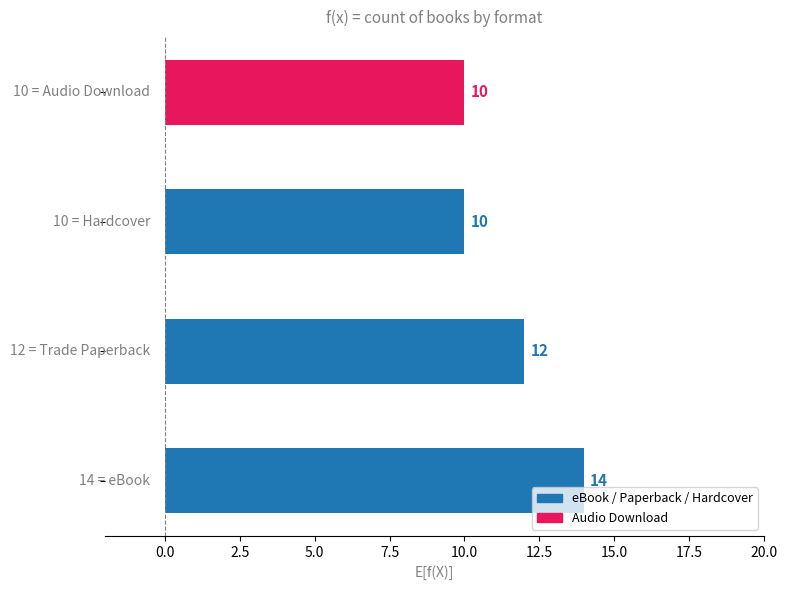

What is the maximum value shown in the chart?

14